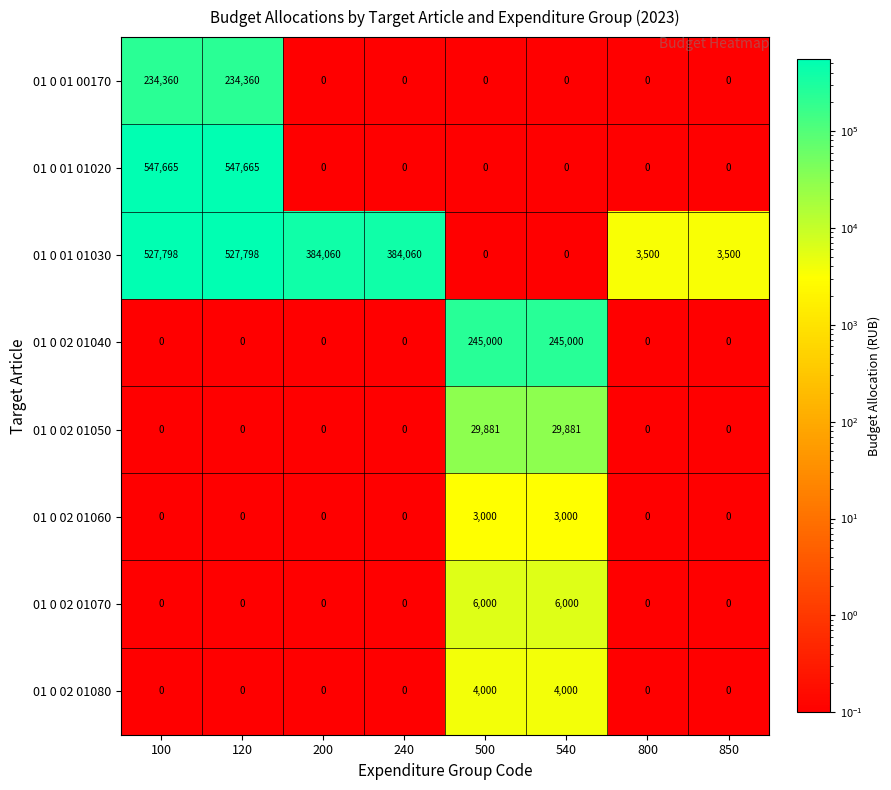

At which label does 01 0 01 01030 first exceed 384060?

100